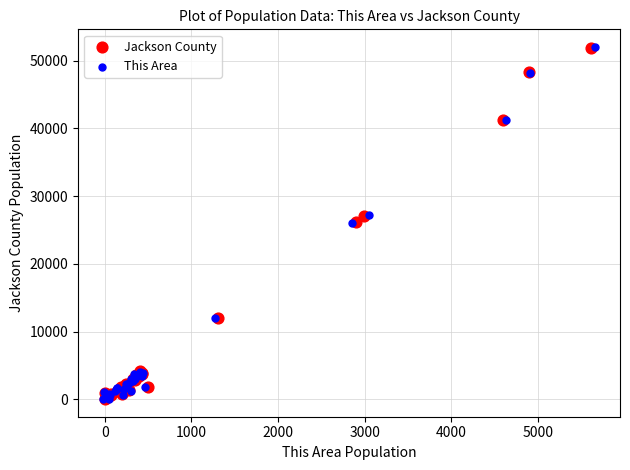

Which series has the largest Y range (max minus min)?

This Area